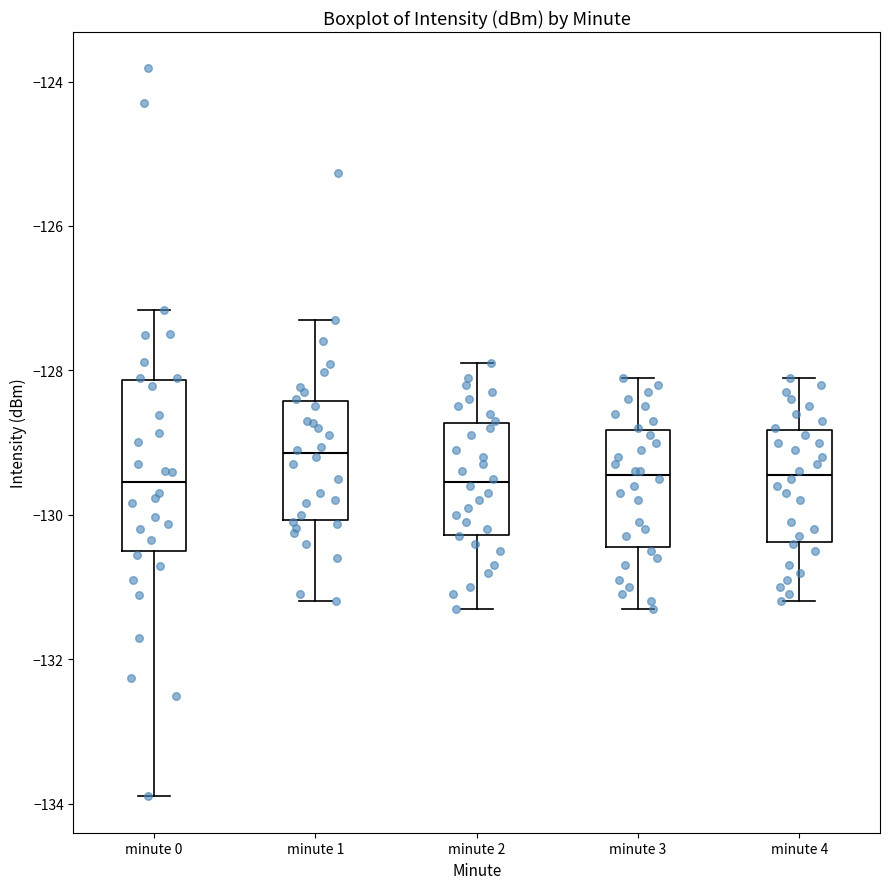

Reading left to right, read every box against the y-axis: the position of its median line, the range the box covers, and the ends of its whiskers. The values are not printed on the chart, so give them approximately, as read against the axis.

minute 0: median -129.6, box -130.6 to -128.2, whiskers -133.8 to -127.2
minute 1: median -129.2, box -130.0 to -128.4, whiskers -131.2 to -127.2
minute 2: median -129.6, box -130.2 to -128.8, whiskers -131.2 to -127.8
minute 3: median -129.4, box -130.4 to -128.8, whiskers -131.2 to -128.0
minute 4: median -129.4, box -130.4 to -128.8, whiskers -131.2 to -128.0